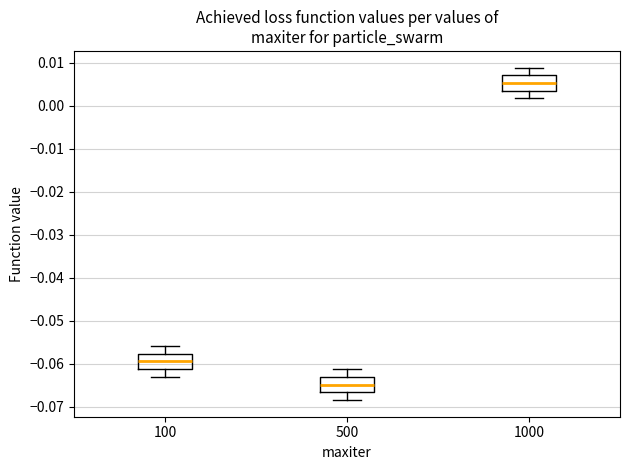

Reading left to right, transcribe this box plot: for each box, give where its median line is, the range the box spans, and where its two whiskers end, as read against the y-axis. The values are not printed on the chart, so give them approximately, as read against the axis.

100: median -0.059, box -0.061 to -0.058, whiskers -0.063 to -0.056
500: median -0.065, box -0.067 to -0.063, whiskers -0.068 to -0.061
1000: median 0.005, box 0.003 to 0.007, whiskers 0.002 to 0.009